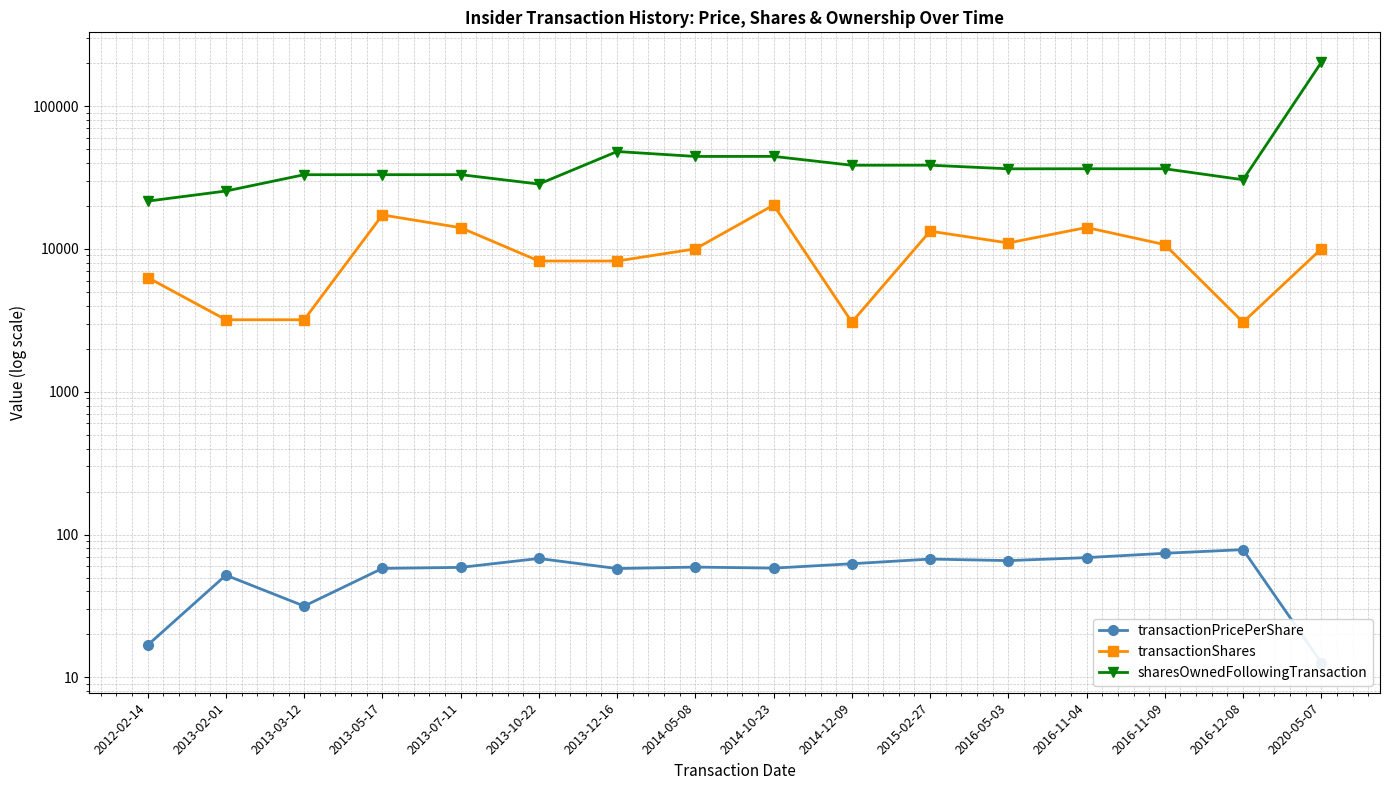

What is the average value of the sharesOwnedFollowingTransaction series?

45632.6